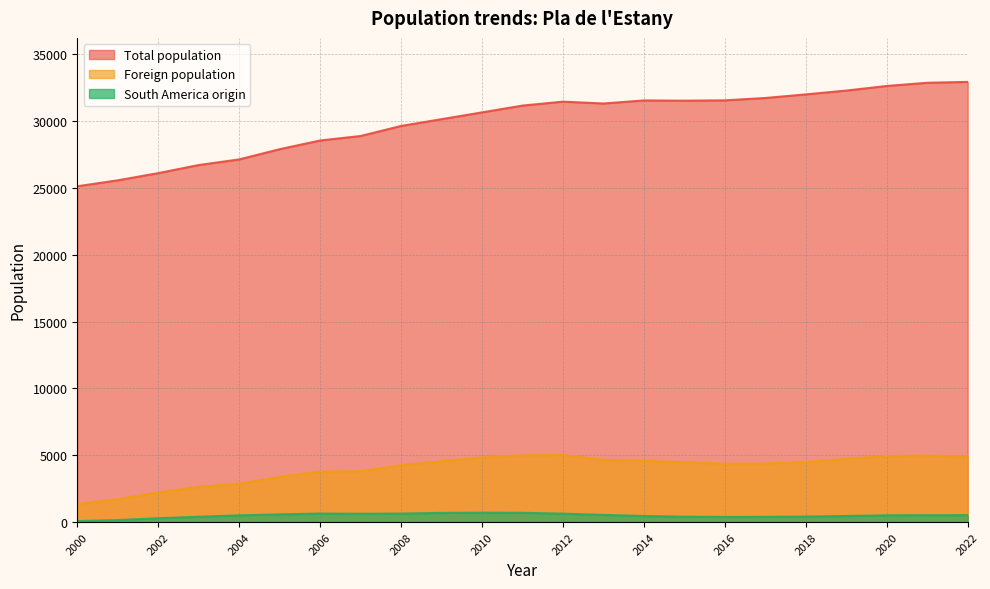

What is the minimum value shown in the chart?

77